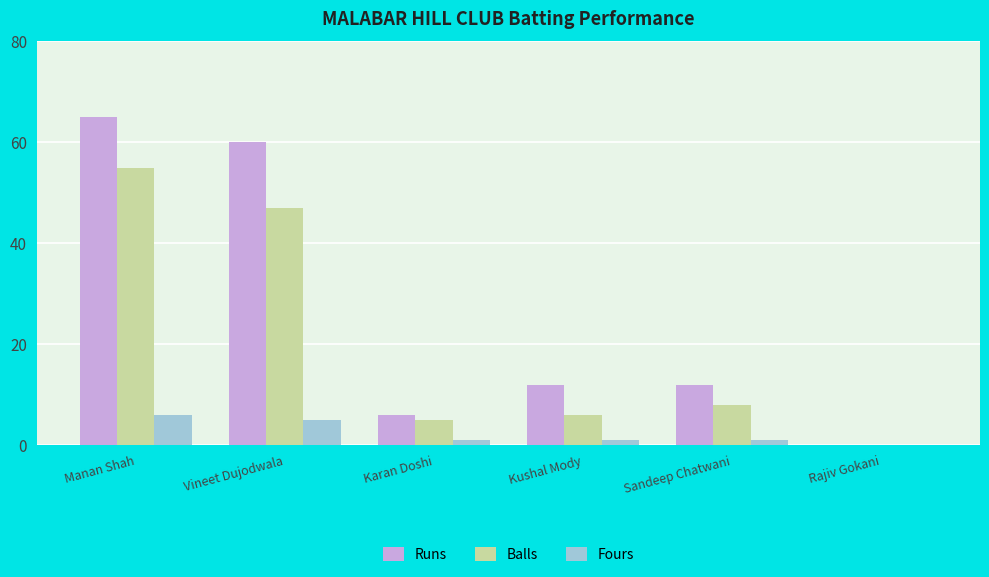

Reading right to left, what are all the values shown in this chart?

Runs: 0	12	12	6	60	65
Balls: 0	8	6	5	47	55
Fours: 0	1	1	1	5	6